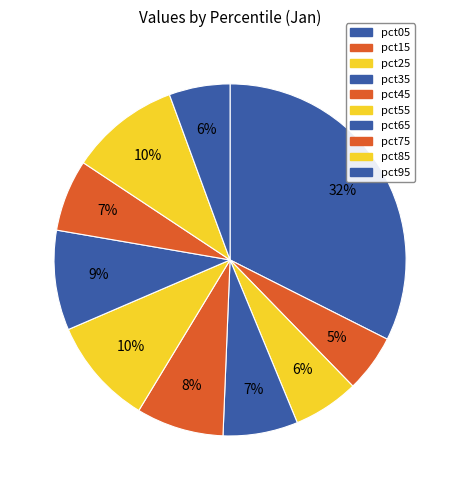

To the nearest percent, what is the combined percentage of pct55 and pct75?

16%